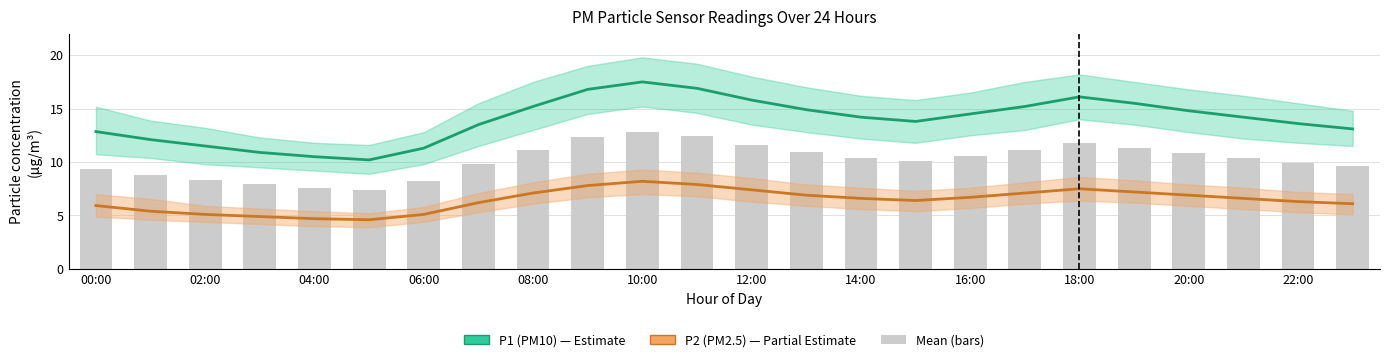

What is the sum of all P1 (PM10) values?

334.9